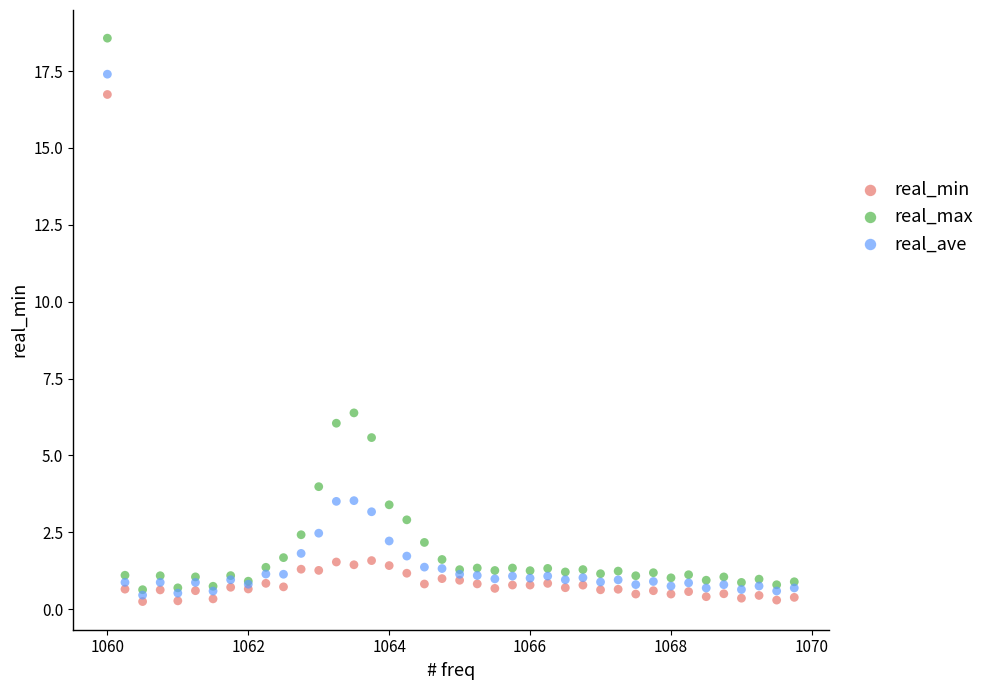

In the real_max series, what Y value is closest to 9?

6.4